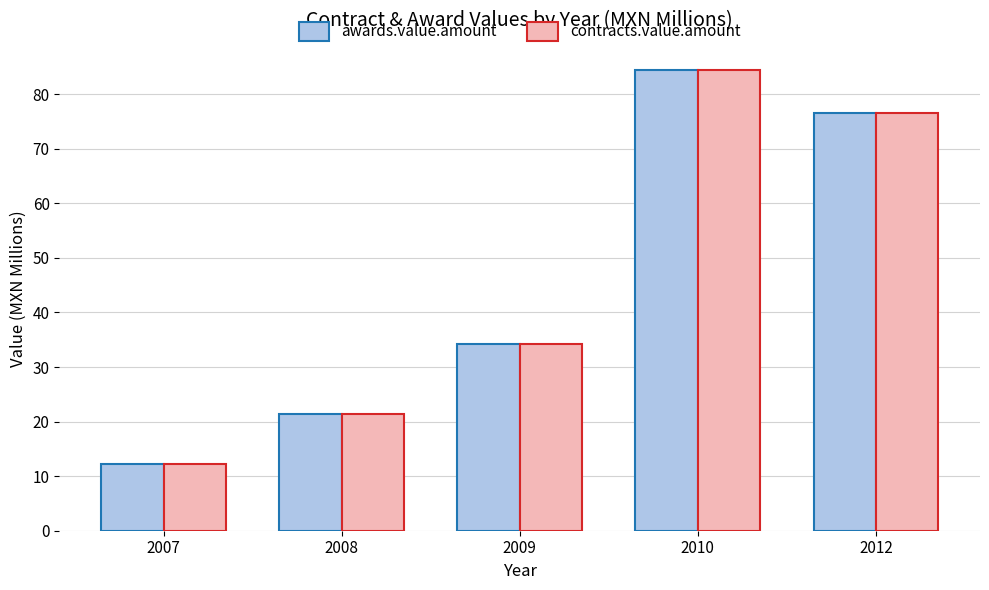

What is the average value of the contracts.value.amount series?

45.8